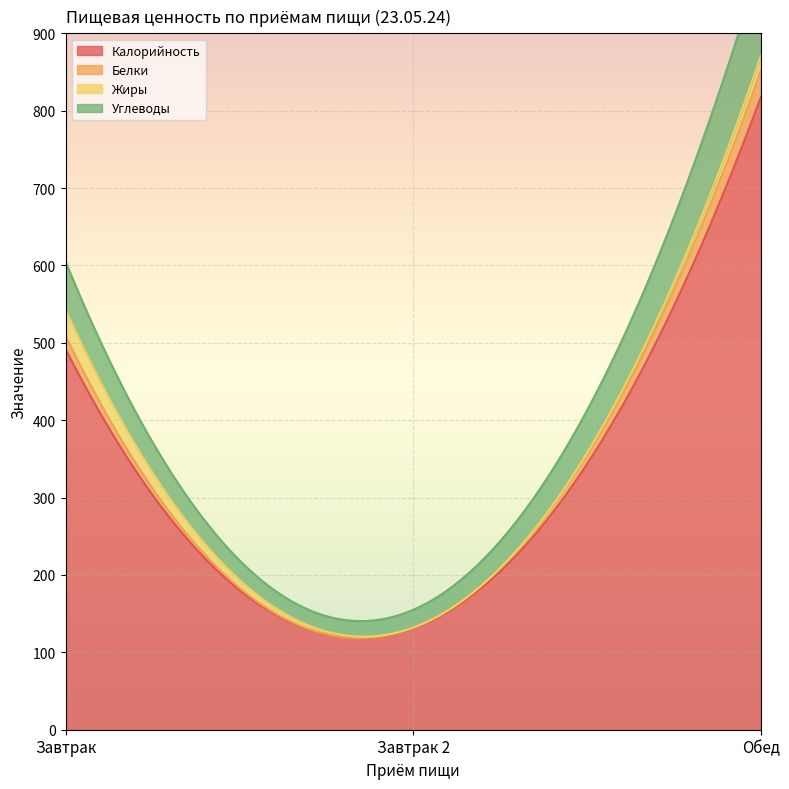

What is the total value across all series at Обед?

992.7